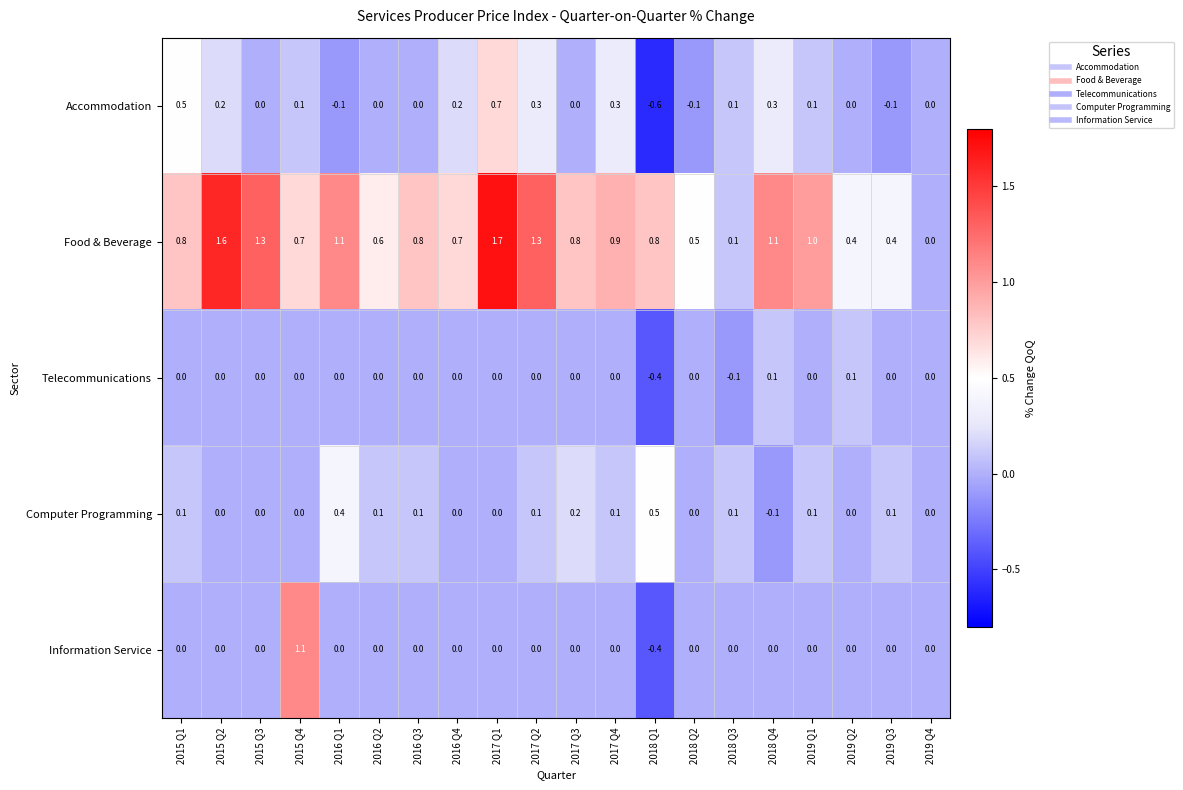

At which label does Information Service reach its minimum?

2018 Q1